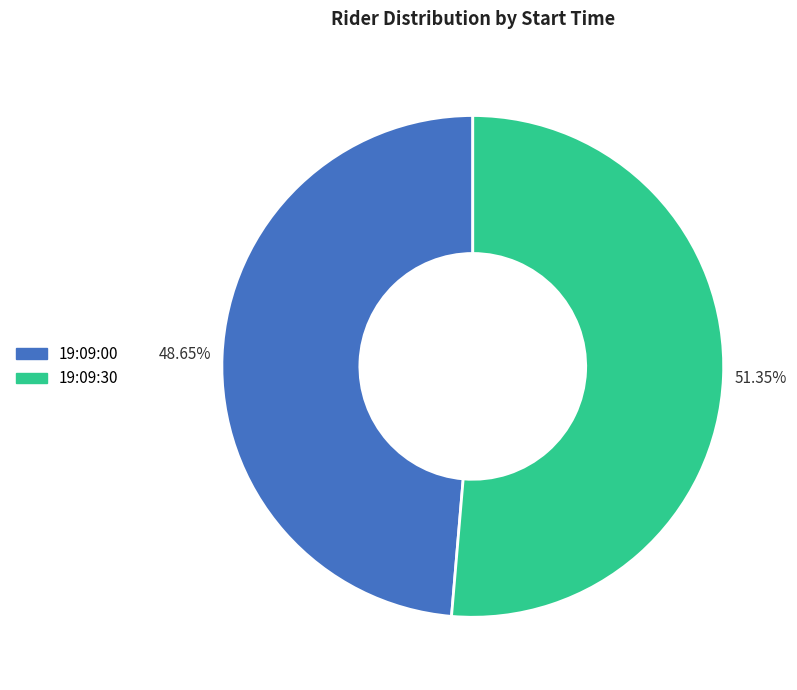

To the nearest percent, what percentage of the pie is 19:09:00?

49%